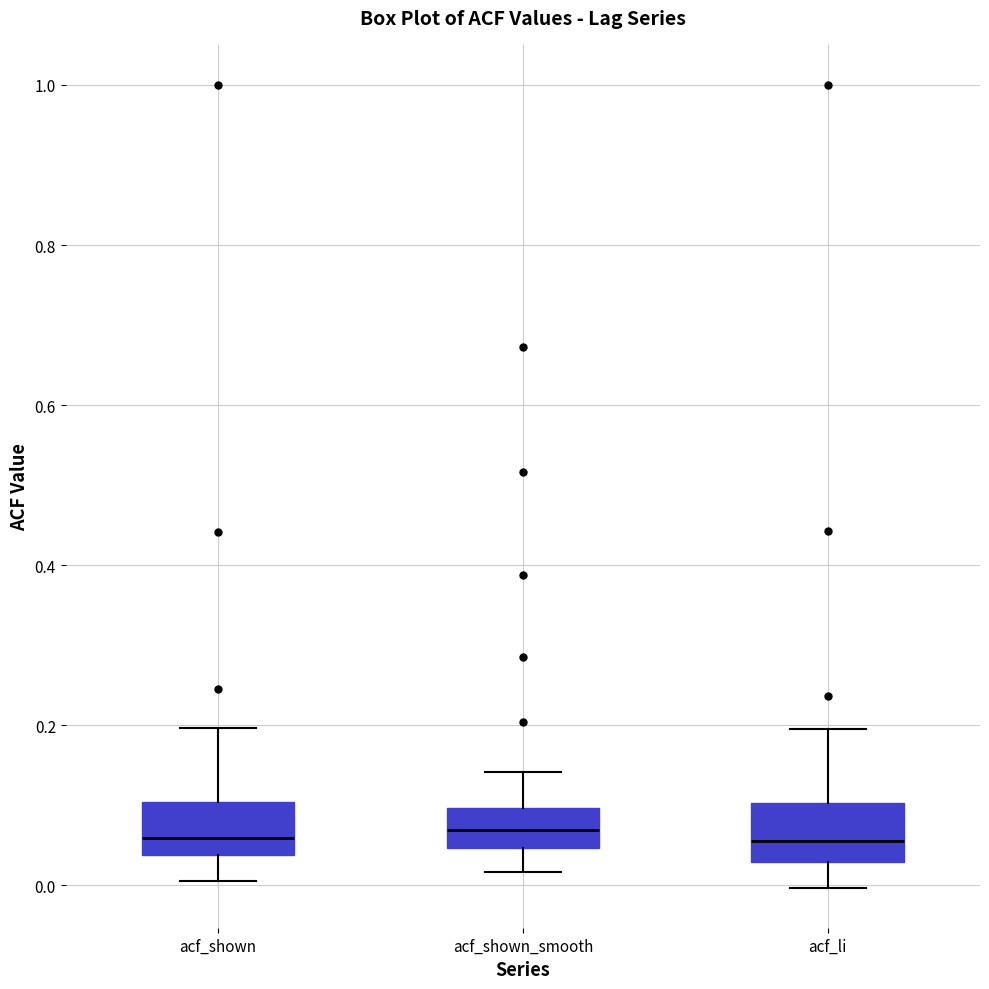

Reading left to right, transcribe this box plot: for each box, give where its median line is, the range the box spans, and where its two whiskers end, as read against the y-axis. The values are not printed on the chart, so give them approximately, as read against the axis.

acf_shown: median 0.06, box 0.04 to 0.10, whiskers 0.00 to 0.20
acf_shown_smooth: median 0.06, box 0.04 to 0.10, whiskers 0.02 to 0.14
acf_li: median 0.06, box 0.02 to 0.10, whiskers 0.00 to 0.20